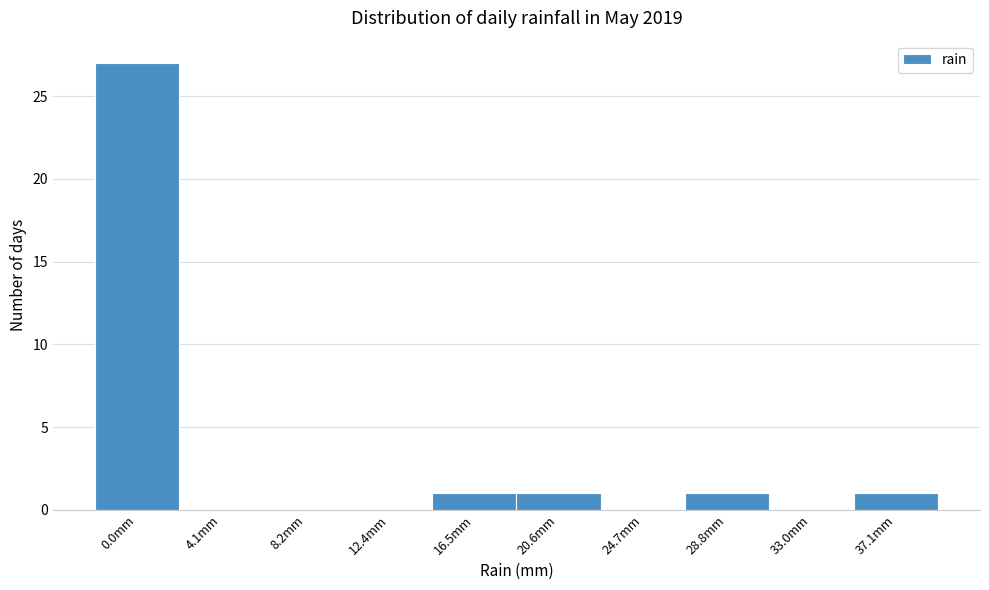

Reading left to right, list all the values displayed in this chart.

0.0mm=27	4.1mm=0	8.2mm=0	12.4mm=0	16.5mm=1	20.6mm=1	24.7mm=0	28.8mm=1	33.0mm=0	37.1mm=1